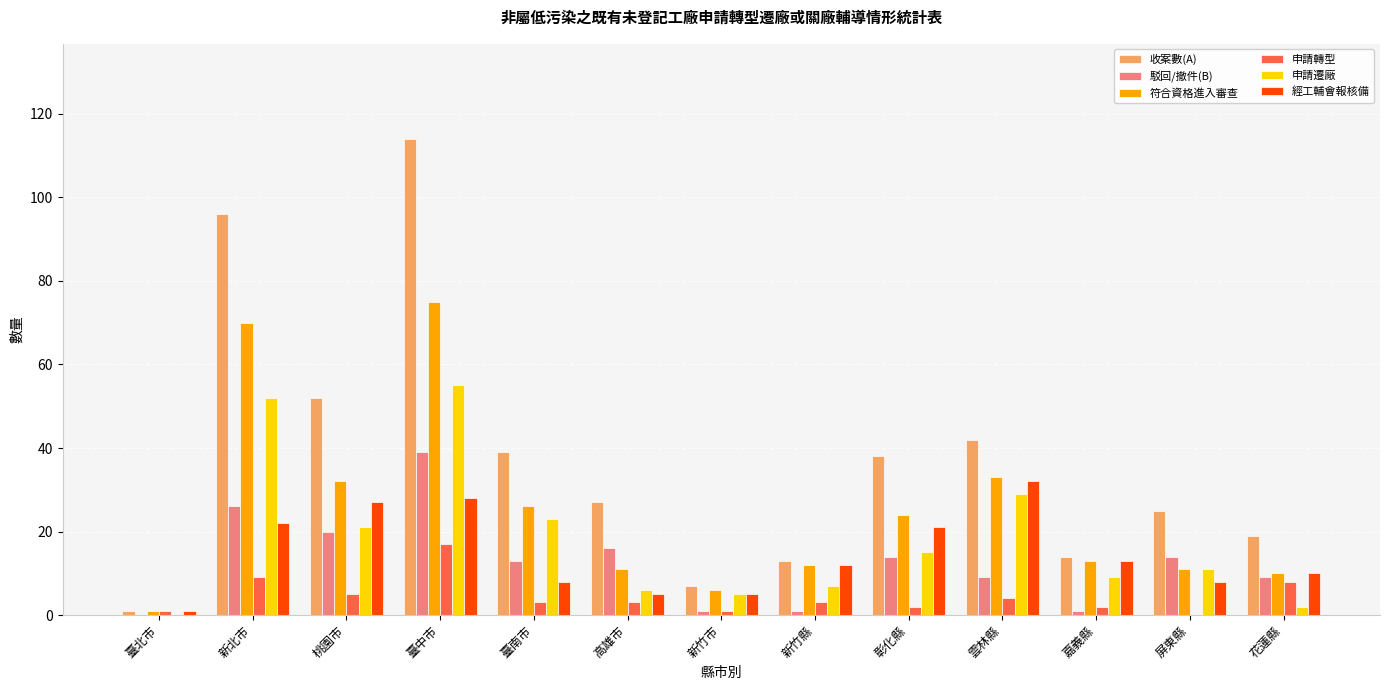

What is the sum of the 申請遷廠 values at 雲林縣 and 臺南市?

52